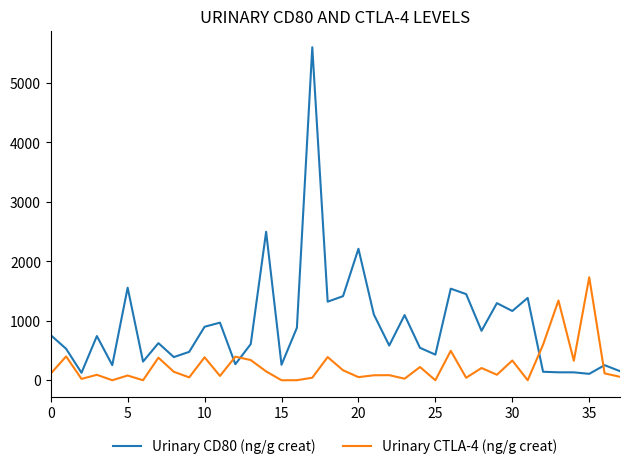

What is the minimum value for Urinary CD80 (ng/g creat)?

107.5